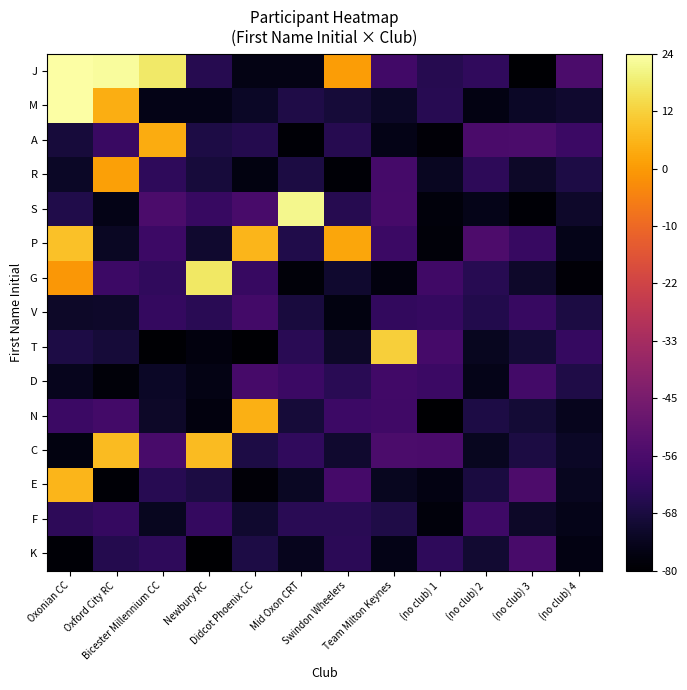

Which series changed the most between Oxford City RC and (no club) 1?

J